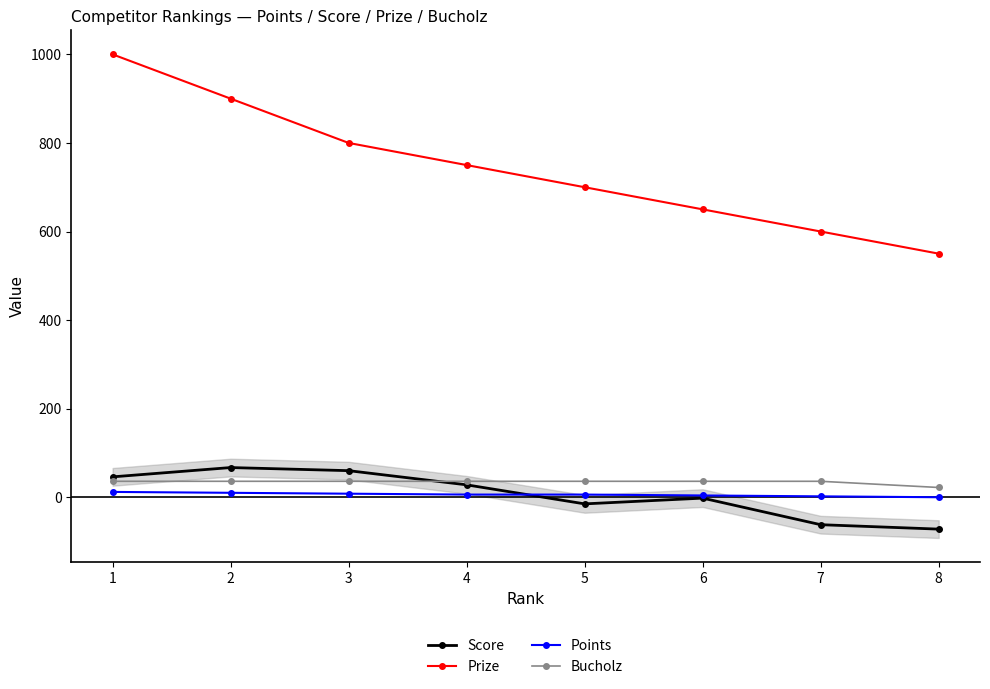

How many values in the Bucholz series are below 36?

1